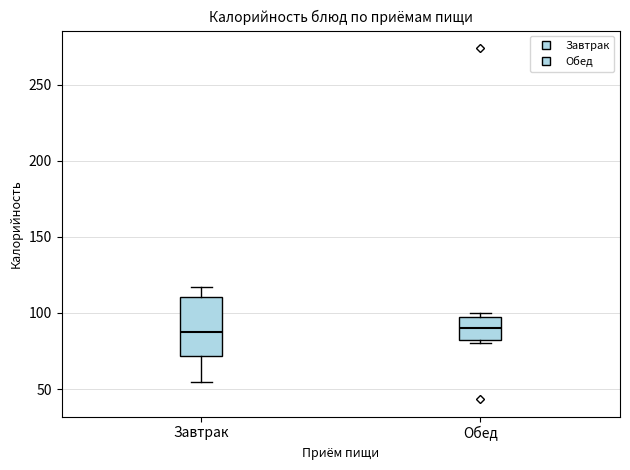

Reading left to right, transcribe this box plot: for each box, give where its median line is, the range the box spans, and where its two whiskers end, as read against the y-axis. The values are not printed on the chart, so give them approximately, as read against the axis.

Завтрак: median 90, box 70 to 110, whiskers 55 to 115
Обед: median 90, box 85 to 100, whiskers 80 to 100 (just above the box's upper edge)